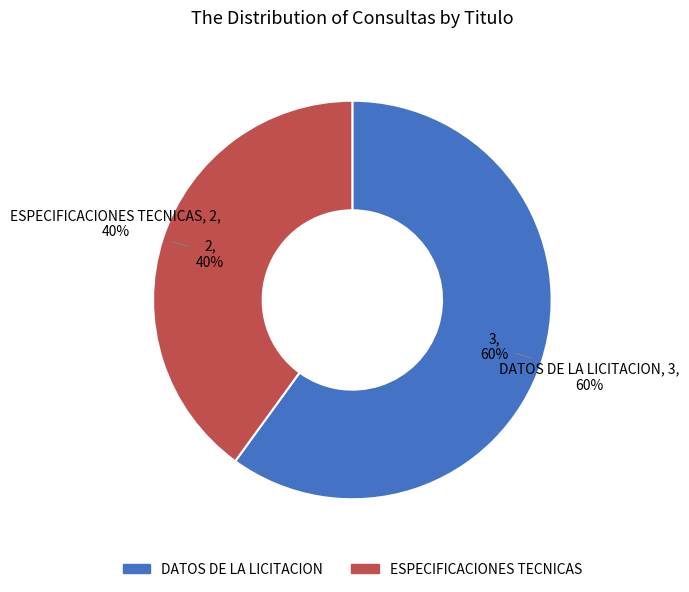

How many slices are in this pie chart?

2